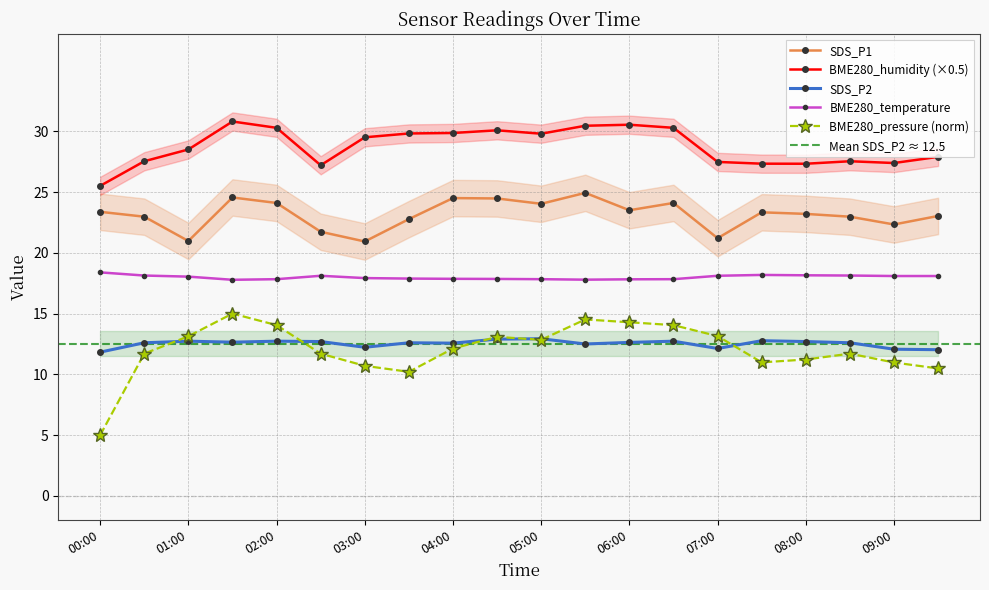

True or false: BME280_temperature and SDS_P2 cross at least once.

False